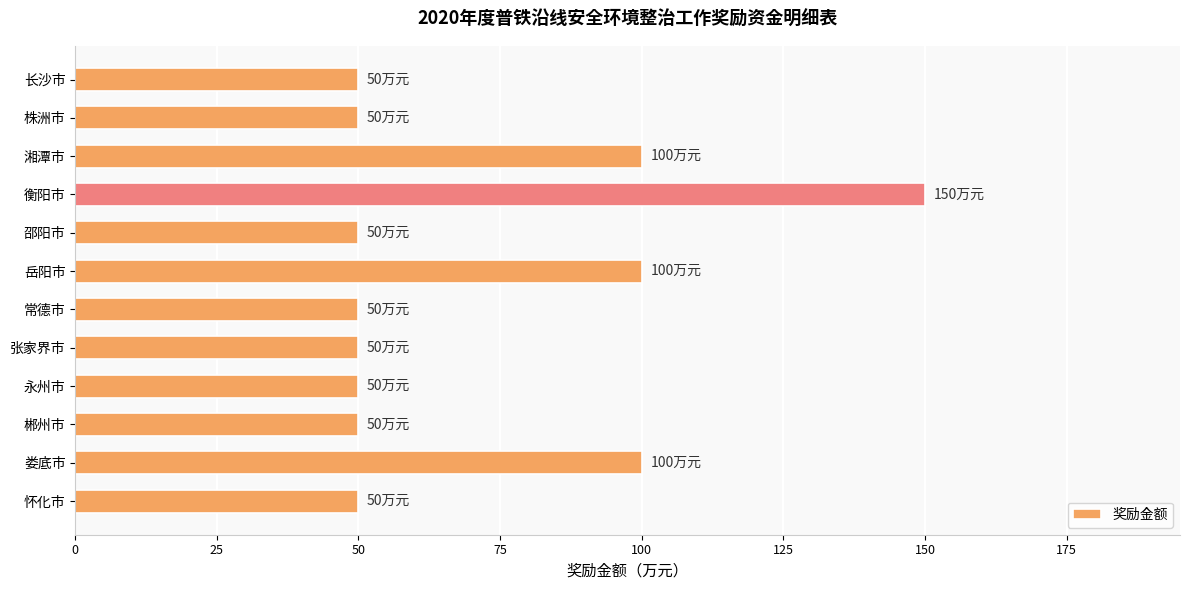

Is it true that the value at 张家界市 is 50?

True